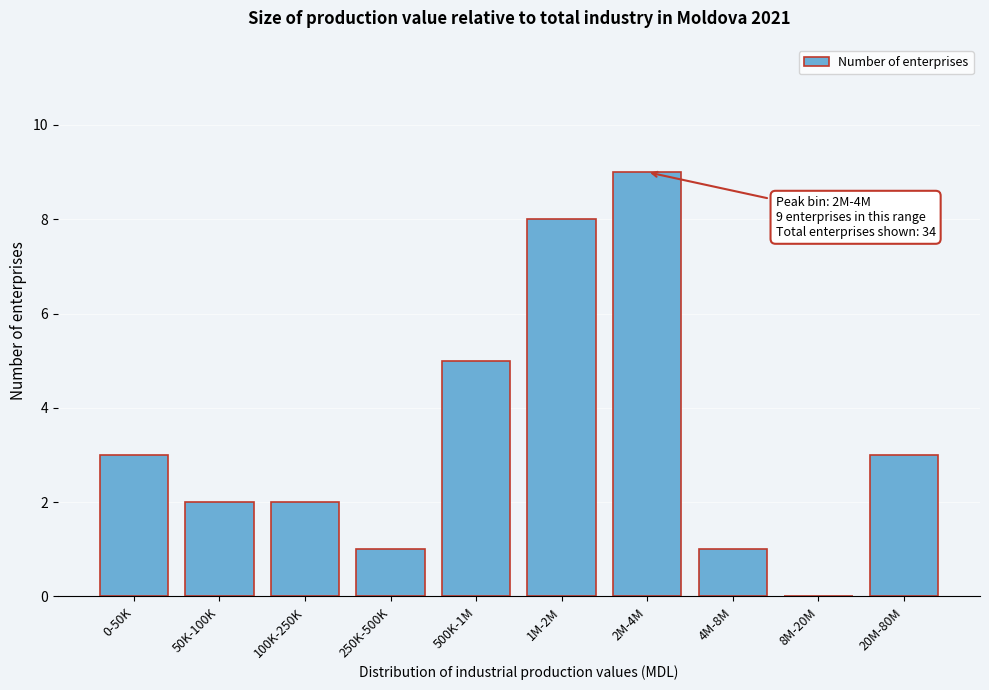

Reading left to right, extract all data points from this chart.

0-50K=3	50K-100K=2	100K-250K=2	250K-500K=1	500K-1M=5	1M-2M=8	2M-4M=9	4M-8M=1	8M-20M=0	20M-80M=3